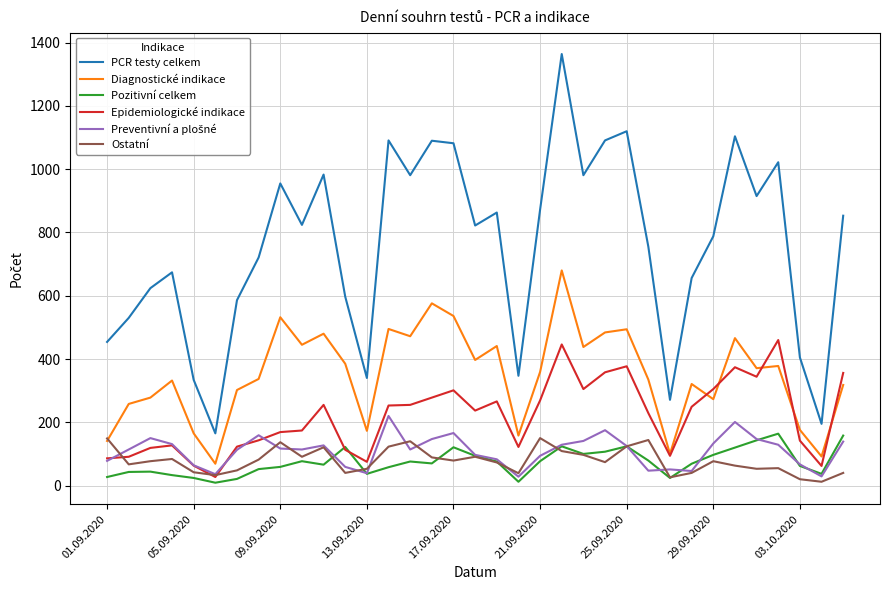

Which series has the largest total across all categories?

PCR testy celkem